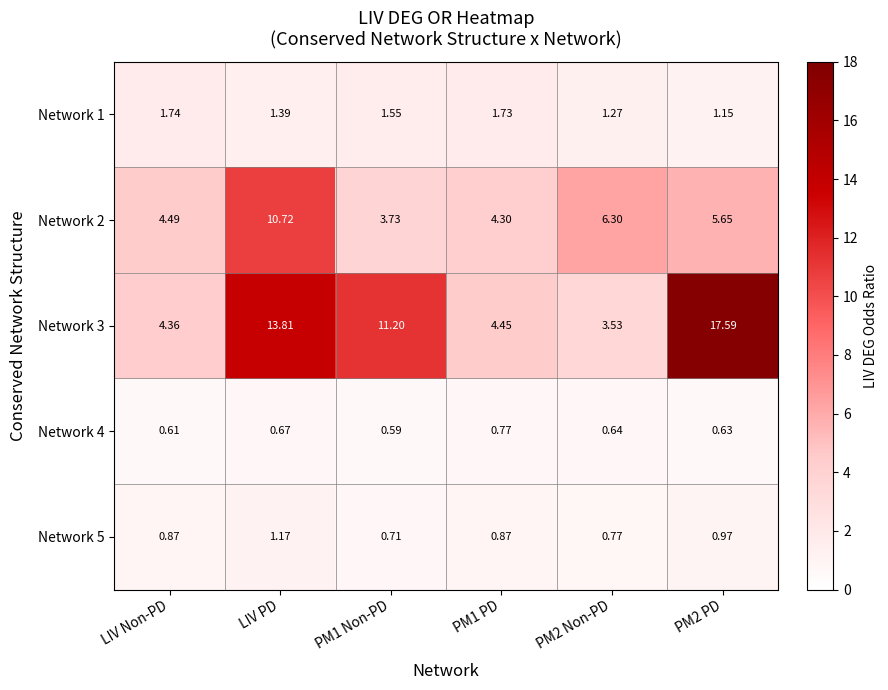

At which label does Network 1 reach its peak?

LIV Non-PD